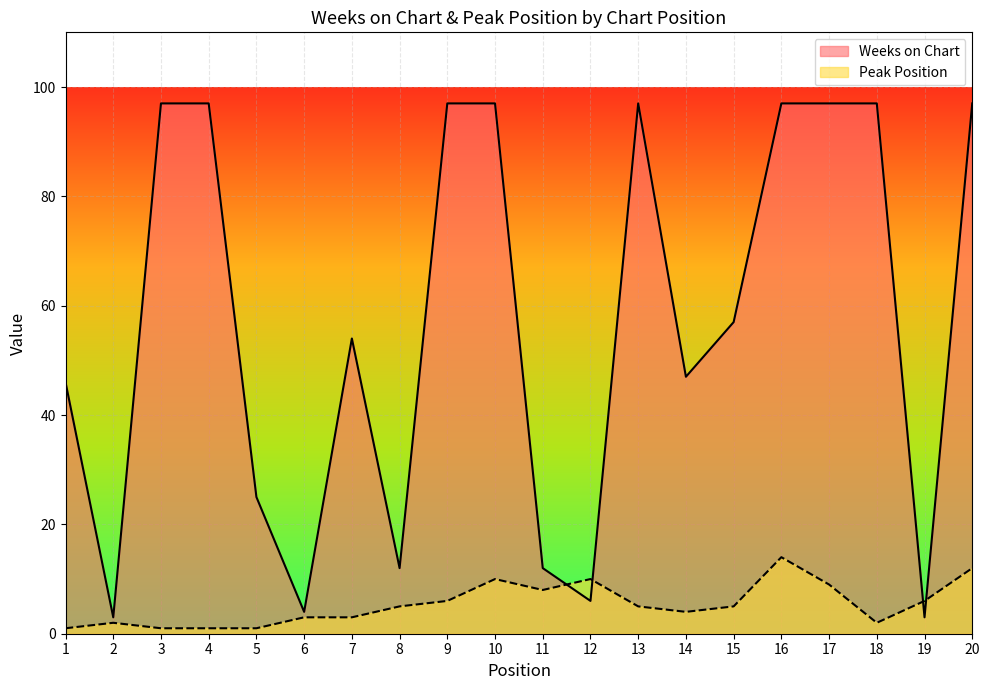

What is the total value across all series at 19?

9